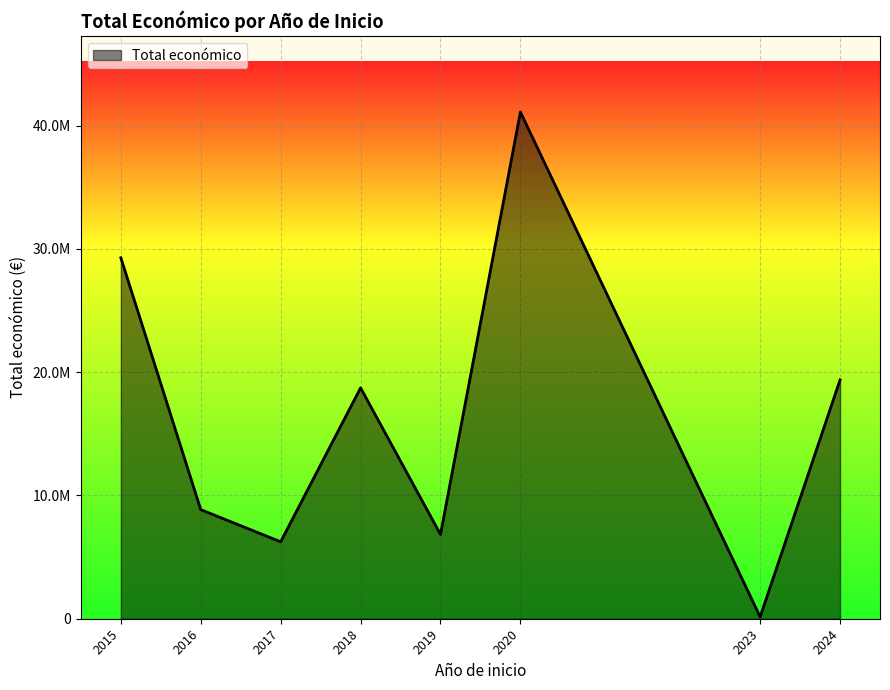

Is this an area chart (filled region under the line)?

Yes